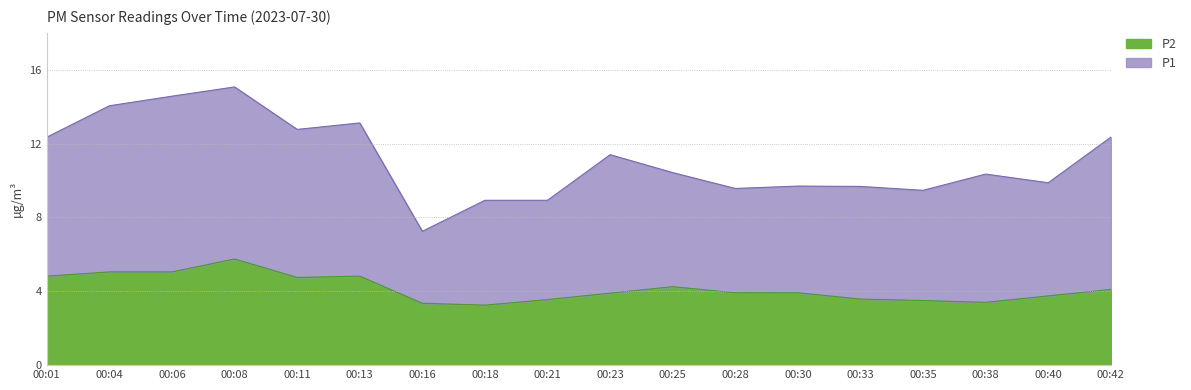

Which category has the highest value across all series?

00:08